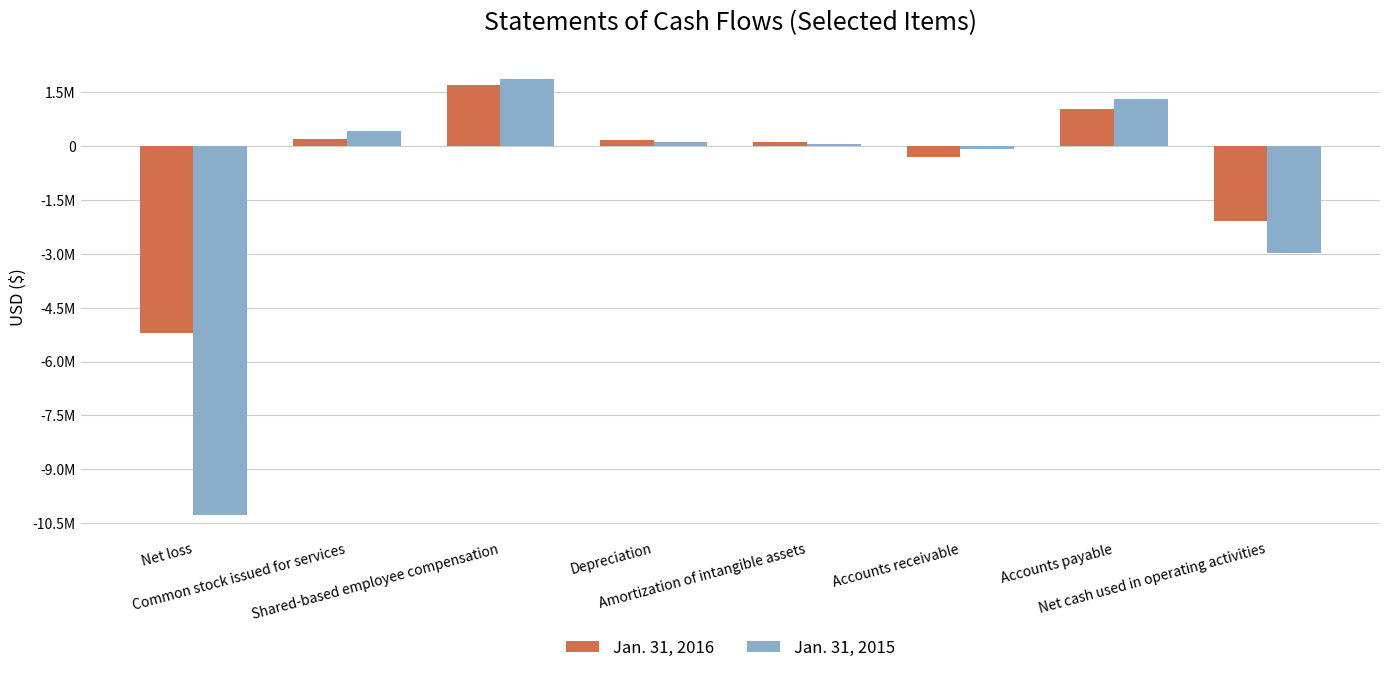

Reading left to right, what are all the values shown in this chart?

Jan. 31, 2016: Net loss=-5201917	Common stock issued for services=204284	Shared-based employee compensation=1713764	Depreciation=176884	Amortization of intangible assets=111773	Accounts receivable=-311307	Accounts payable=1034183	Net cash used in operating activities=-2096525
Jan. 31, 2015: Net loss=-10280985	Common stock issued for services=427442	Shared-based employee compensation=1864995	Depreciation=115372	Amortization of intangible assets=57935	Accounts receivable=-68305	Accounts payable=1311390	Net cash used in operating activities=-2965394